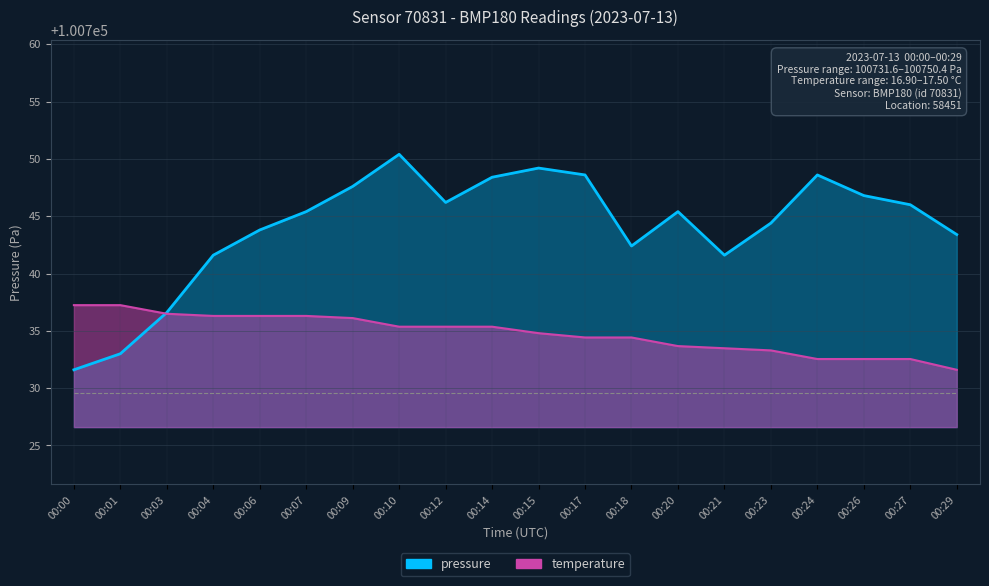

Reading right to left, what are all the values shown in this chart?

pressure: 00:29=100743.4	00:27=100746.0	00:26=100746.8	00:24=100748.6	00:23=100744.4	00:21=100741.6	00:20=100745.4	00:18=100742.4	00:17=100748.6	00:15=100749.2	00:14=100748.4	00:12=100746.2	00:10=100750.4	00:09=100747.6	00:07=100745.4	00:06=100743.8	00:04=100741.6	00:03=100736.6	00:01=100733.0	00:00=100731.6
temperature: 00:29=100731.6	00:27=100732.5	00:26=100732.5	00:24=100732.5	00:23=100733.3	00:21=100733.5	00:20=100733.7	00:18=100734.4	00:17=100734.4	00:15=100734.8	00:14=100735.4	00:12=100735.4	00:10=100735.4	00:09=100736.1	00:07=100736.3	00:06=100736.3	00:04=100736.3	00:03=100736.5	00:01=100737.2	00:00=100737.2